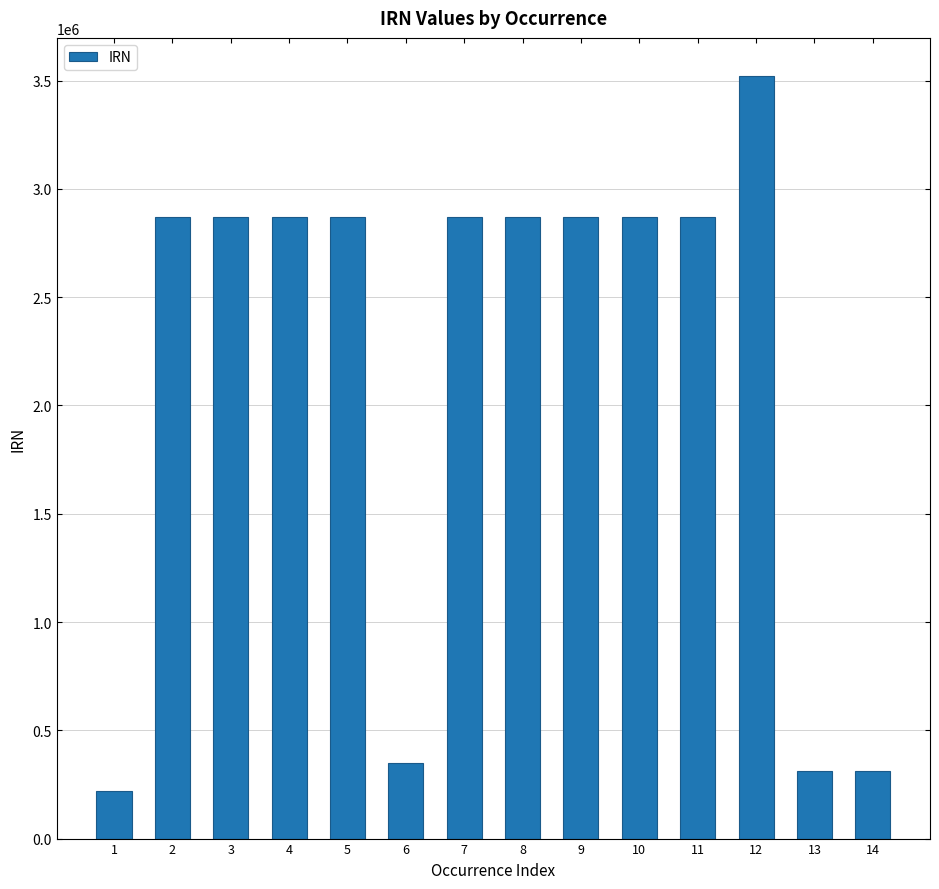

What is the smallest value displayed?

220451